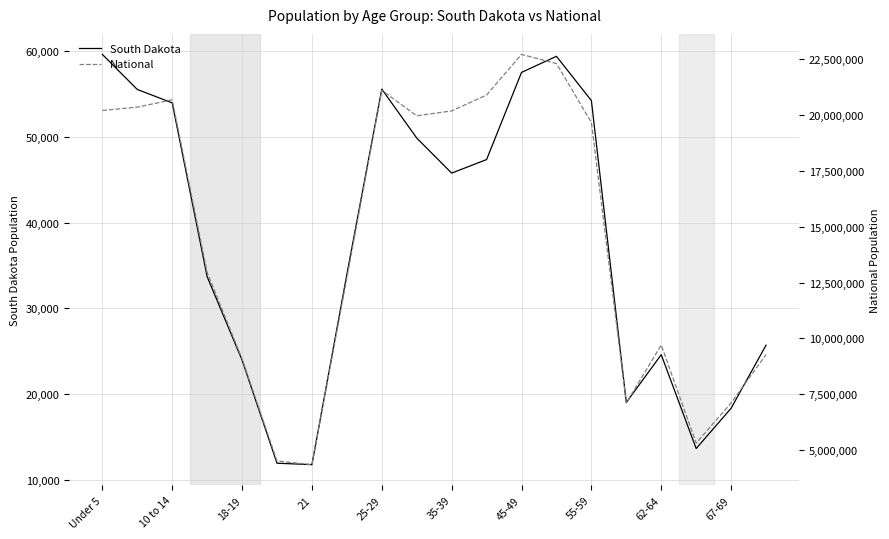

How many lines are shown in the chart?

2